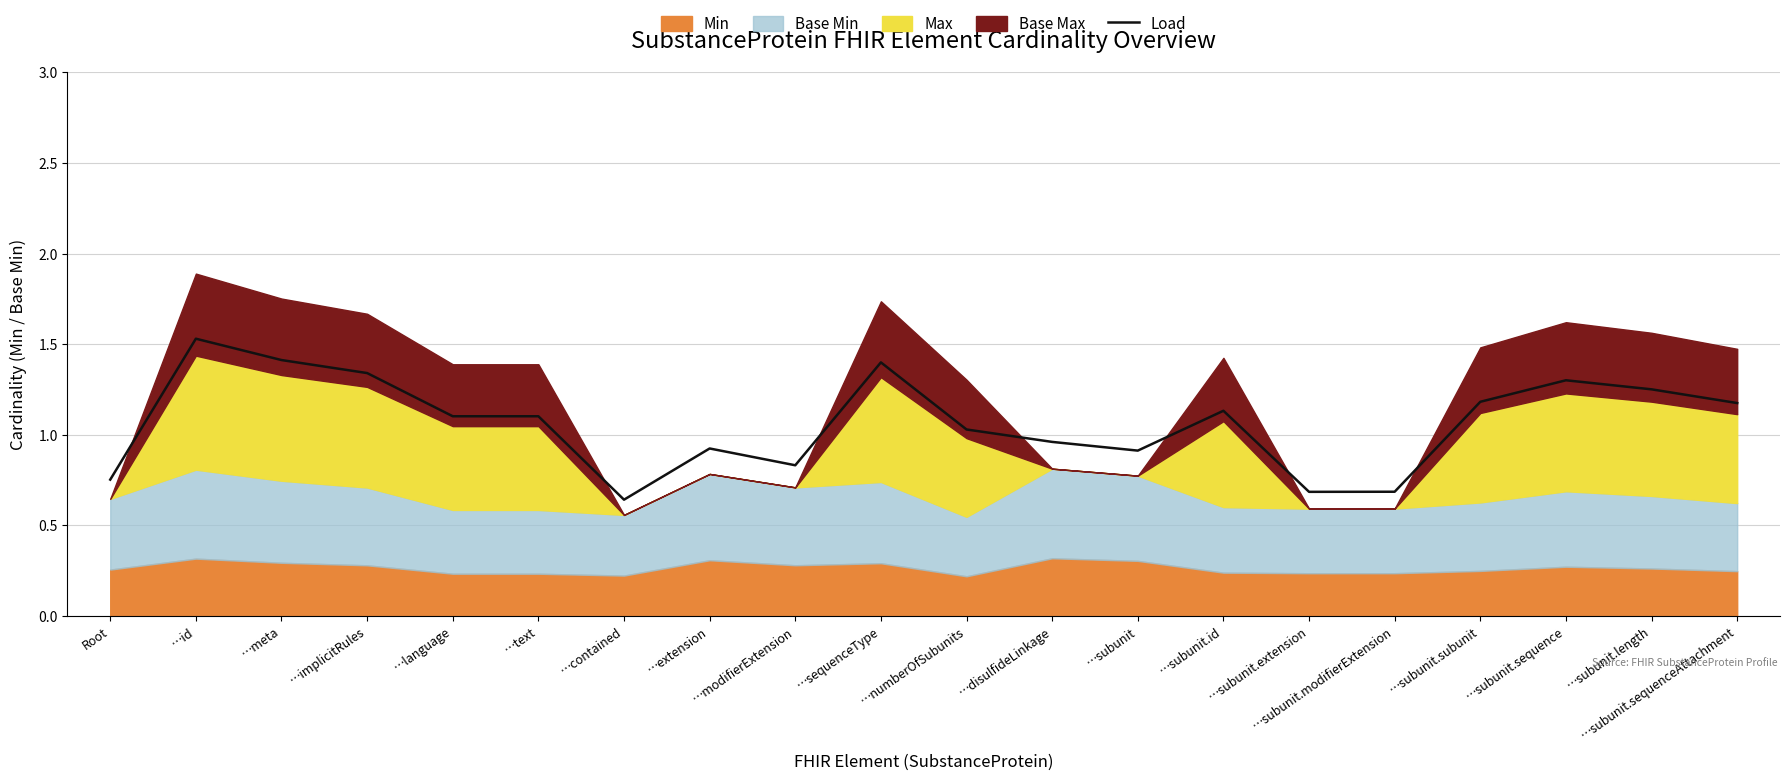

What is the difference between the second highest and second lowest values?

0.7